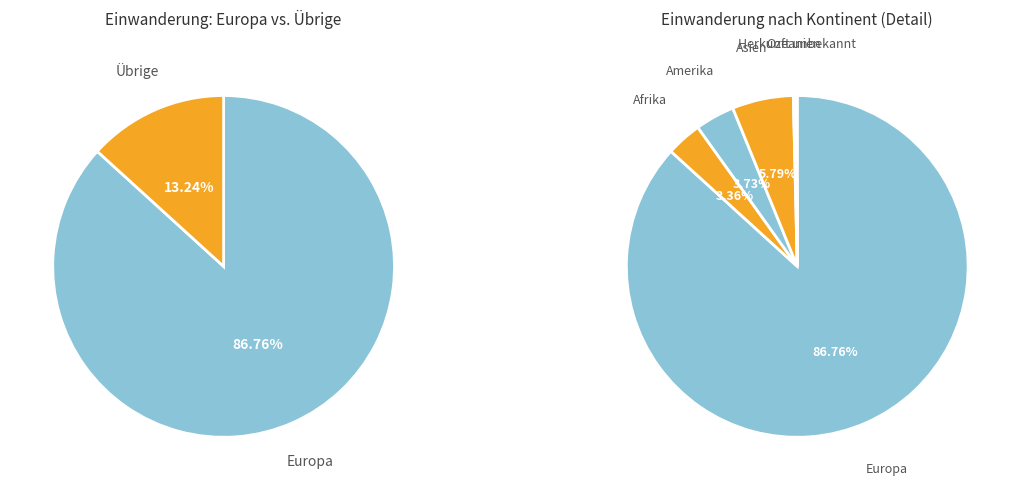

What is the change in value from Afrika to Asien?

+192